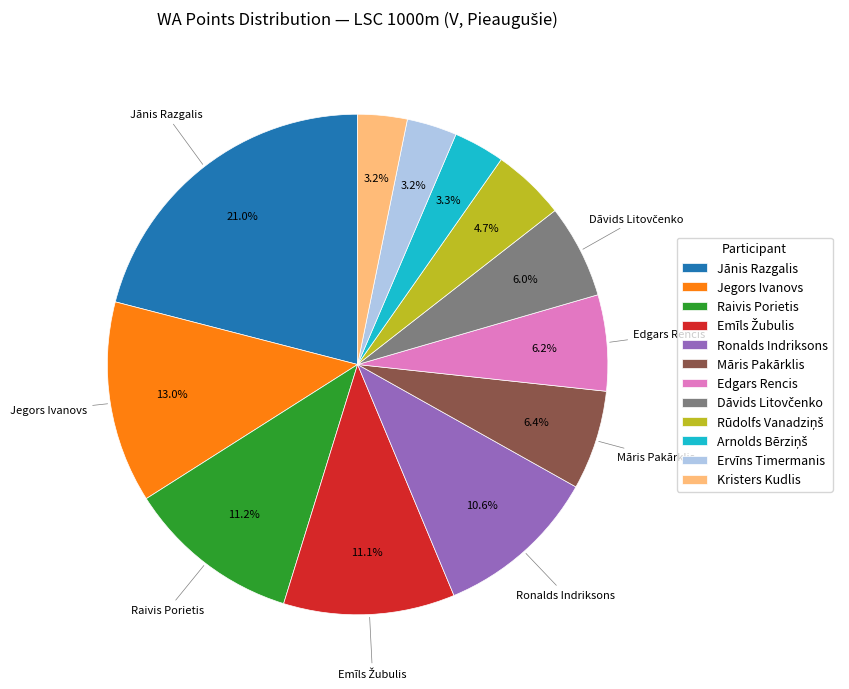

The Raivis Porietis slice represents 2% of the pie. True or false?

False